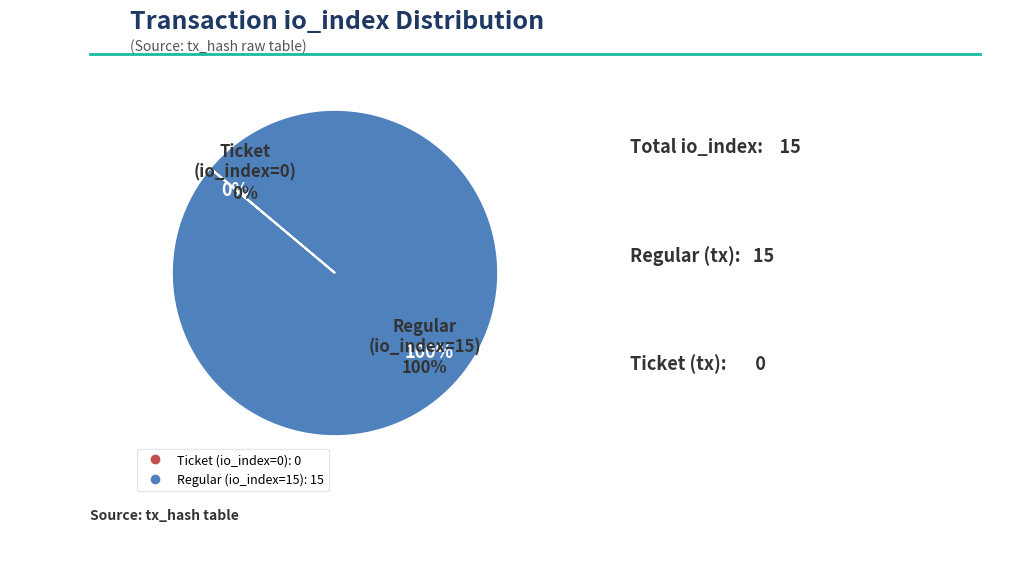

To the nearest percent, what is the combined percentage of Regular (io_index=15) and Ticket (io_index=0)?

100%